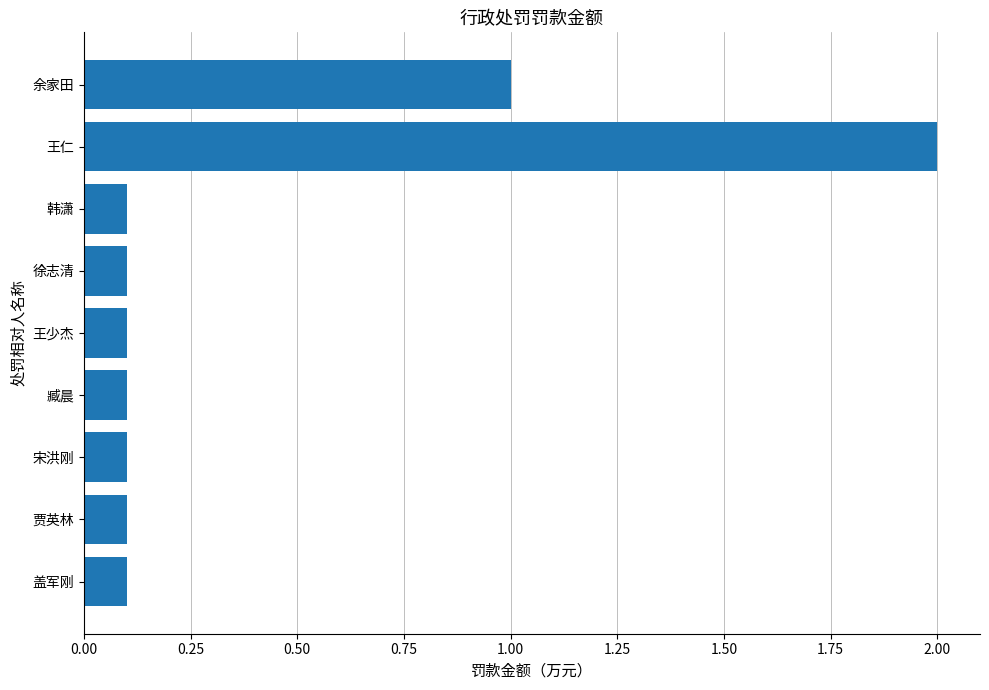

Reading top to bottom, transcribe all the data shown in this chart.

1.0	2.0	0.1	0.1	0.1	0.1	0.1	0.1	0.1